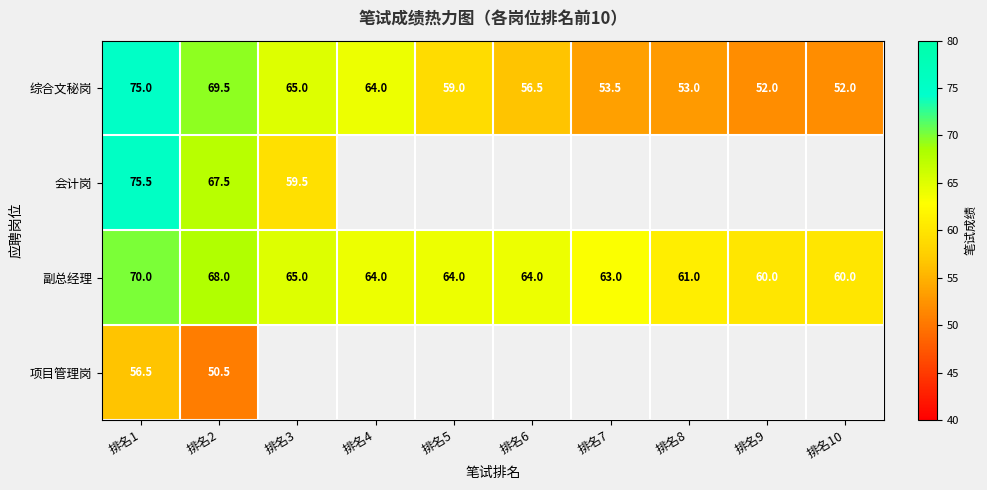

Is the value of 综合文秘岗 at 排名9 greater than the value of 副总经理 at 排名9?

No